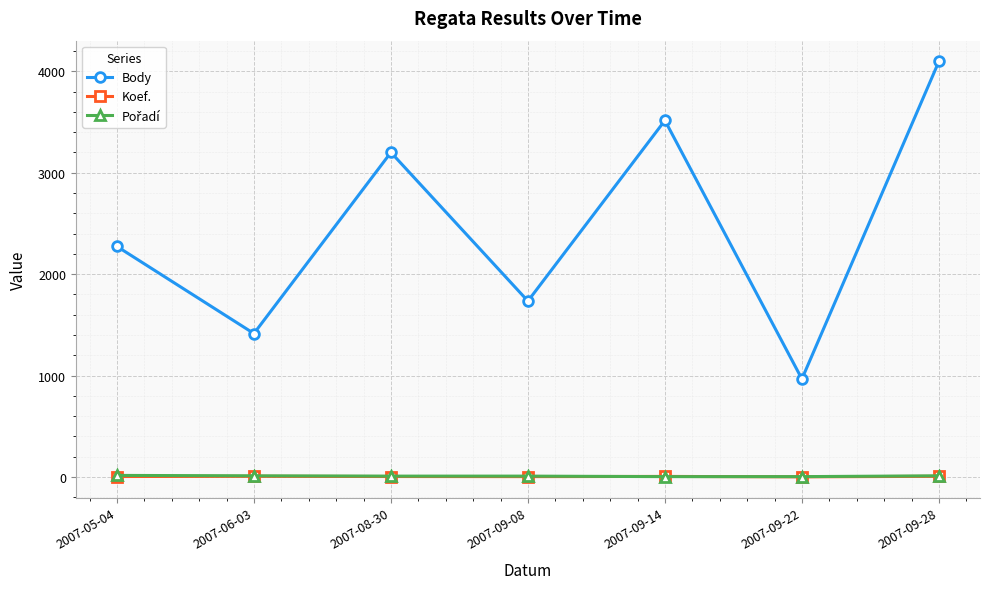

Where is Body nearest to the value 2531?

2007-05-04